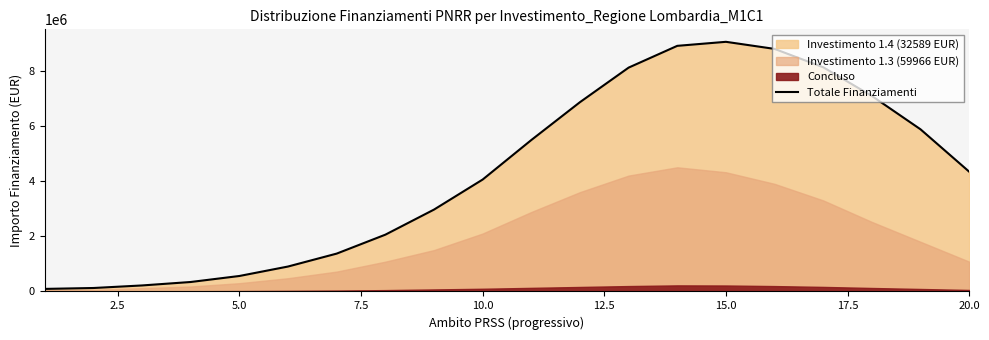

What is the highest value of the Totale Finanziamenti series?

9042957